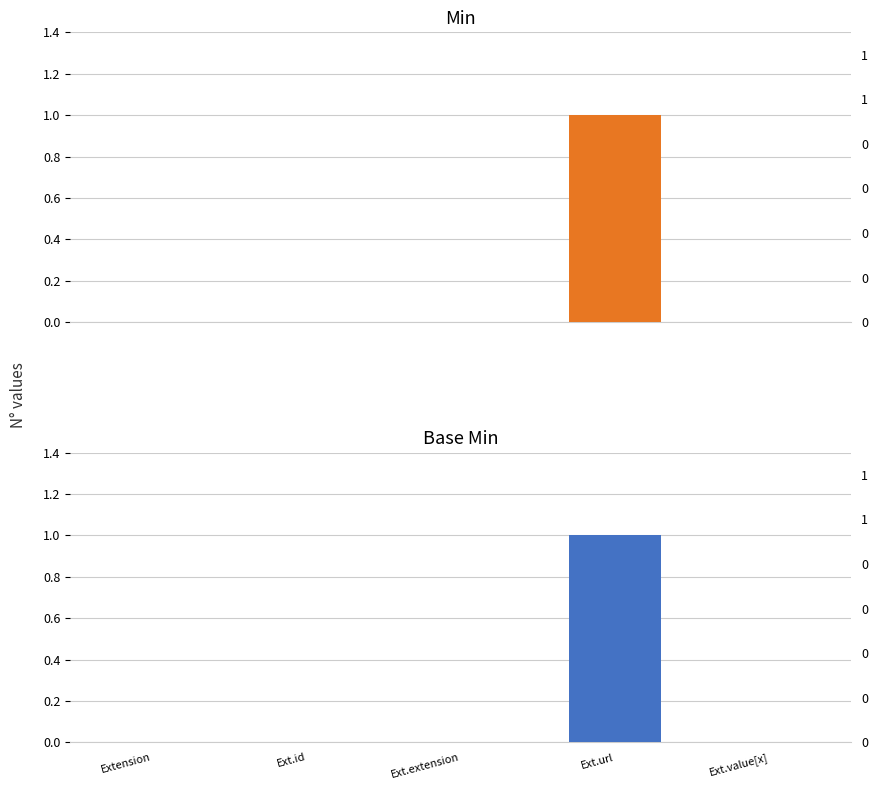

Which series has the largest total across all categories?

Min